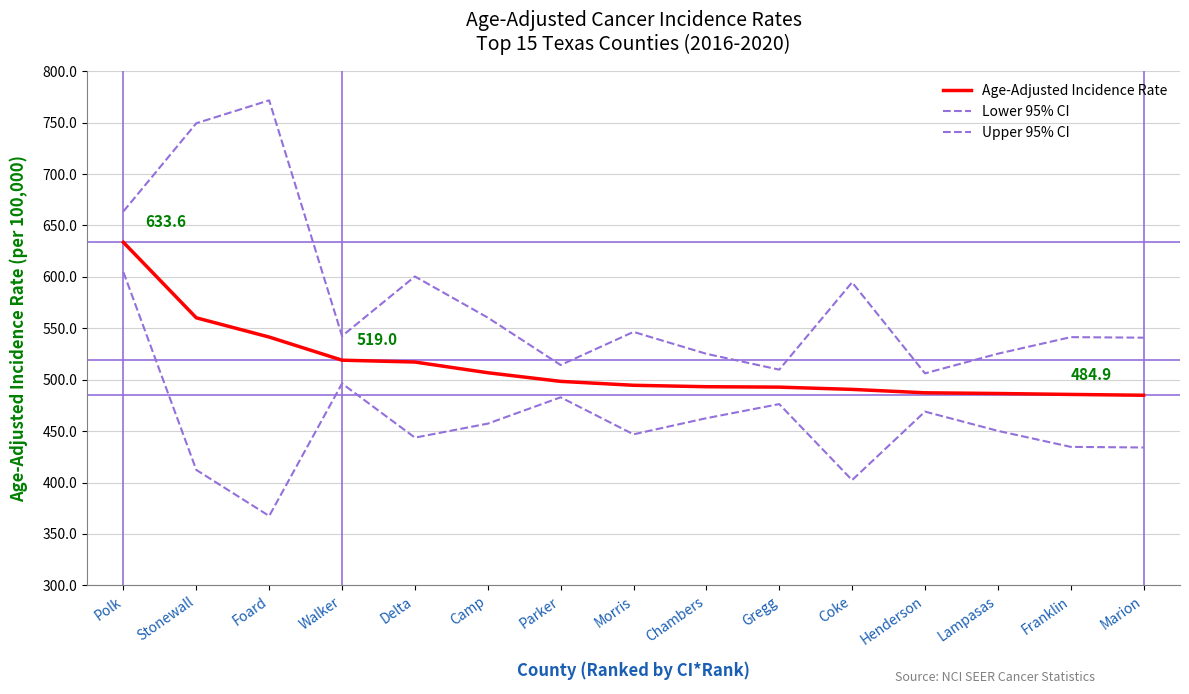

Rank the series by their maximum value, from highest to lowest.

Upper 95% CI, Age-Adjusted Incidence Rate, Lower 95% CI